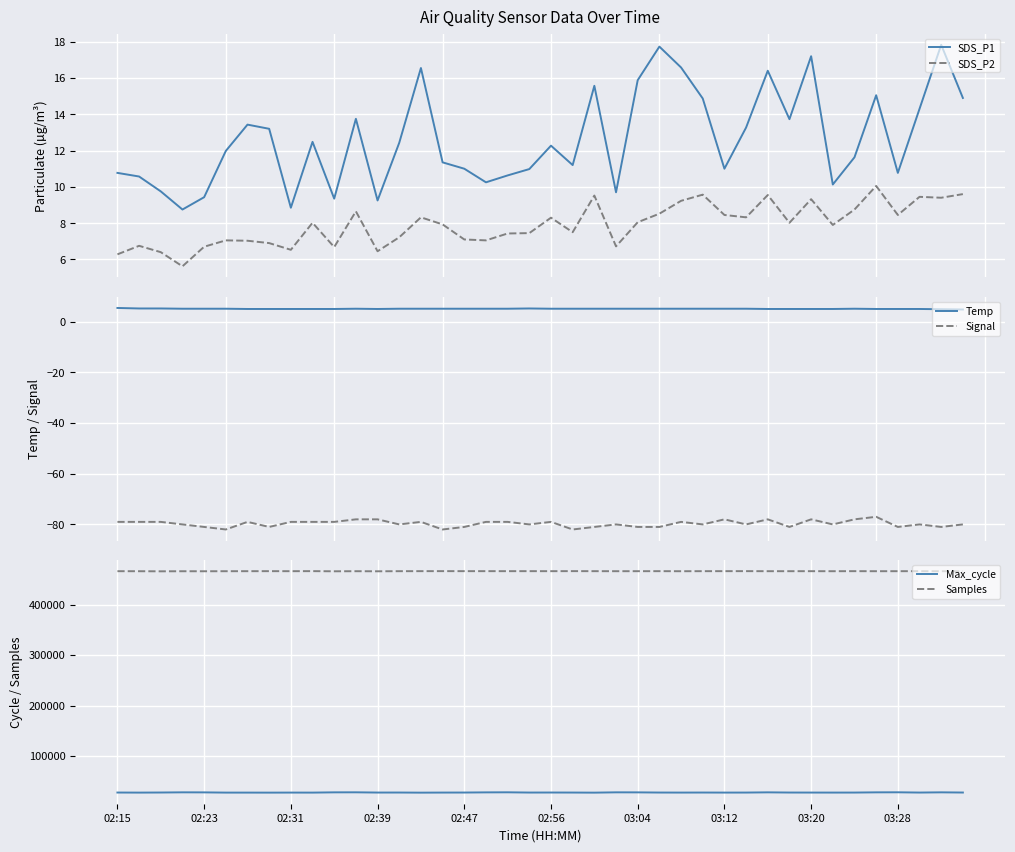

Which series has the largest range (max minus min)?

Max_cycle